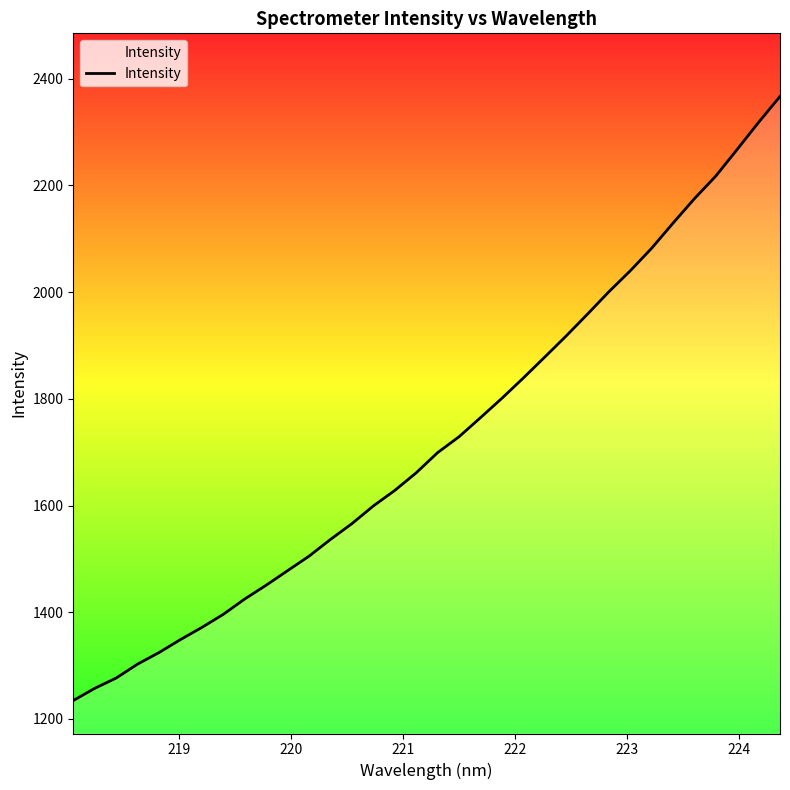

What is the smallest value displayed?

1234.5